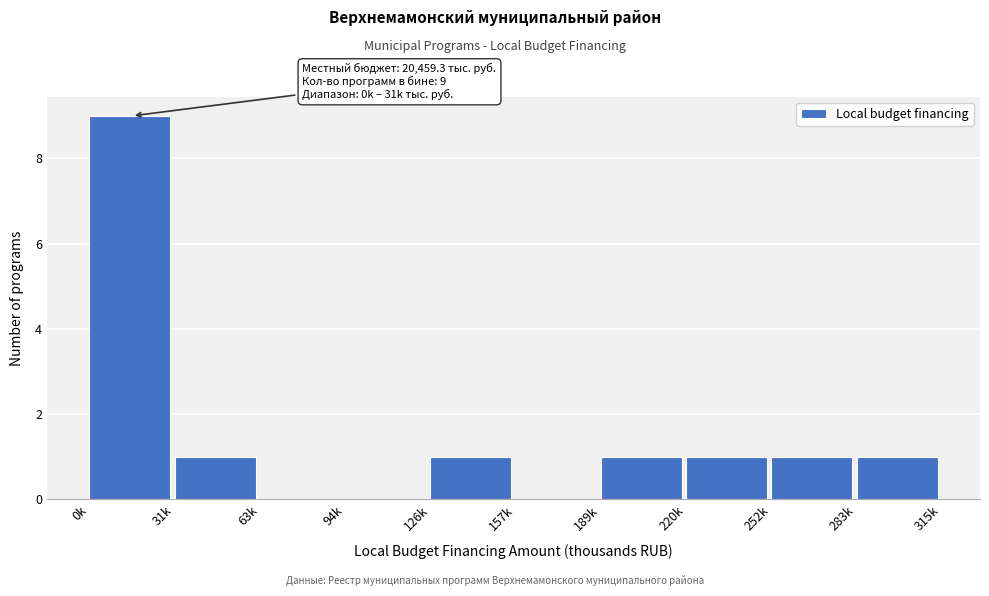

Reading left to right, list all the values displayed in this chart.

0k=9	31k=1	63k=0	94k=0	126k=1	157k=0	189k=1	220k=1	252k=1	283k=1